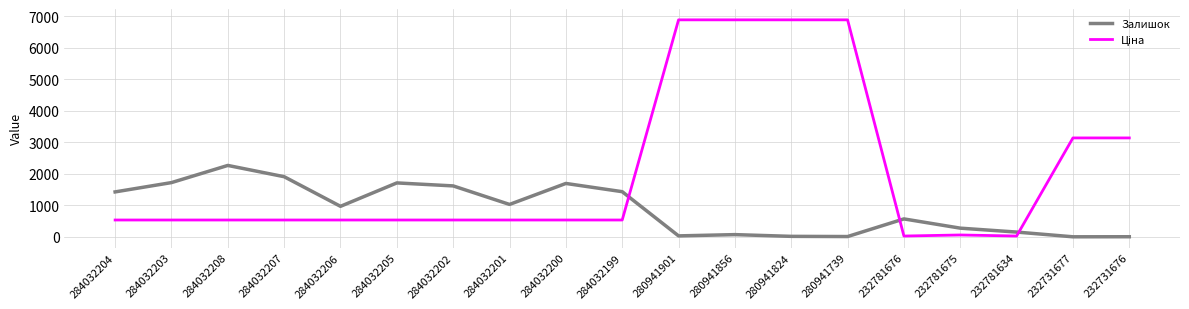

Is it true that Залишок equals 1721.0 at 284032203?

True